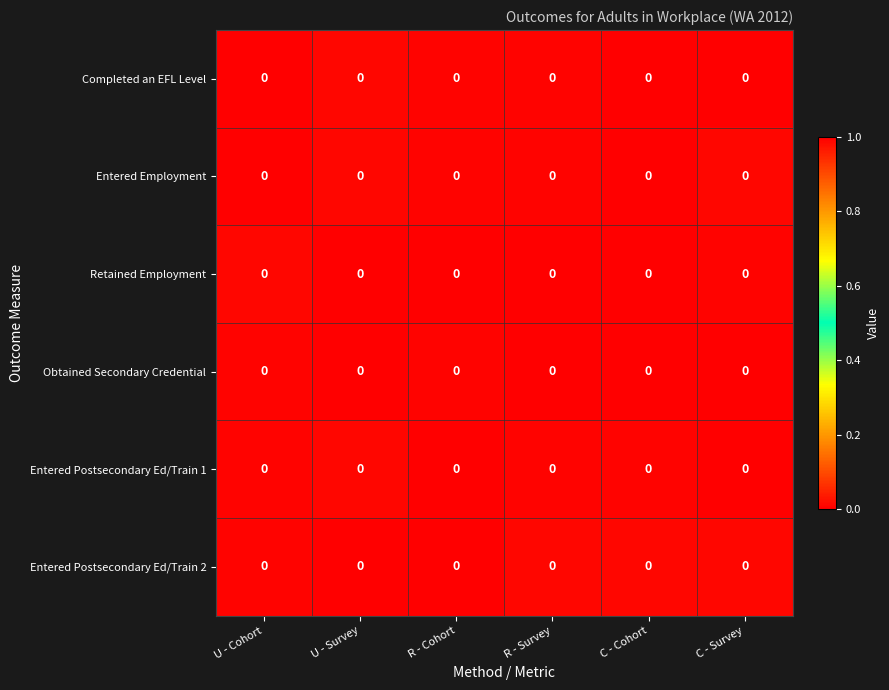

How many Obtained Secondary Credential values are between 0 and 1?

6